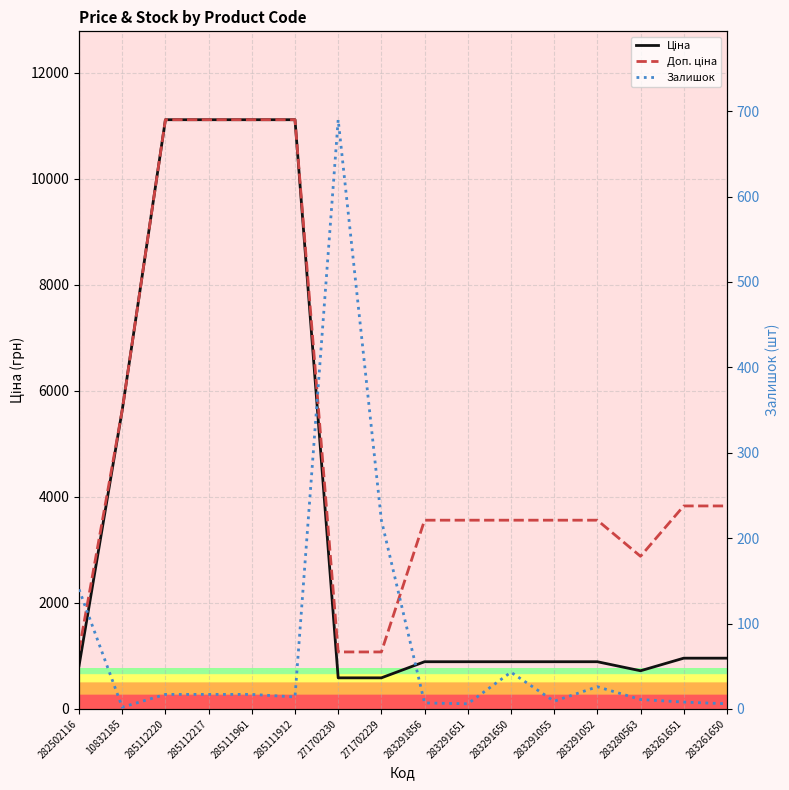

Which has a higher value, 283280563 or 285112220?

285112220